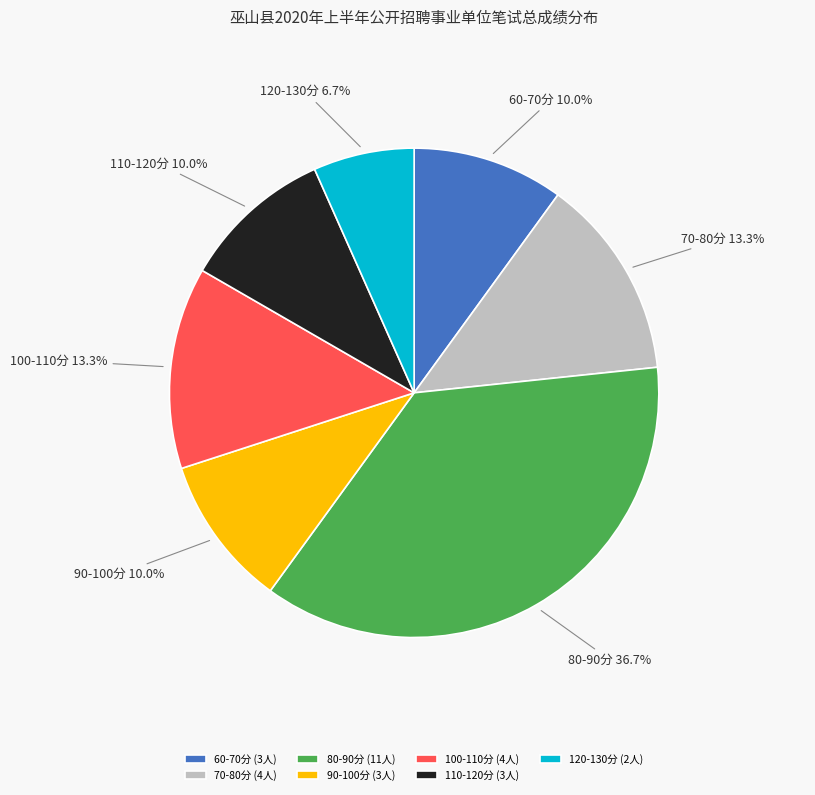

What percentage is NOT represented by 110-120分 (3人)?

90.0%